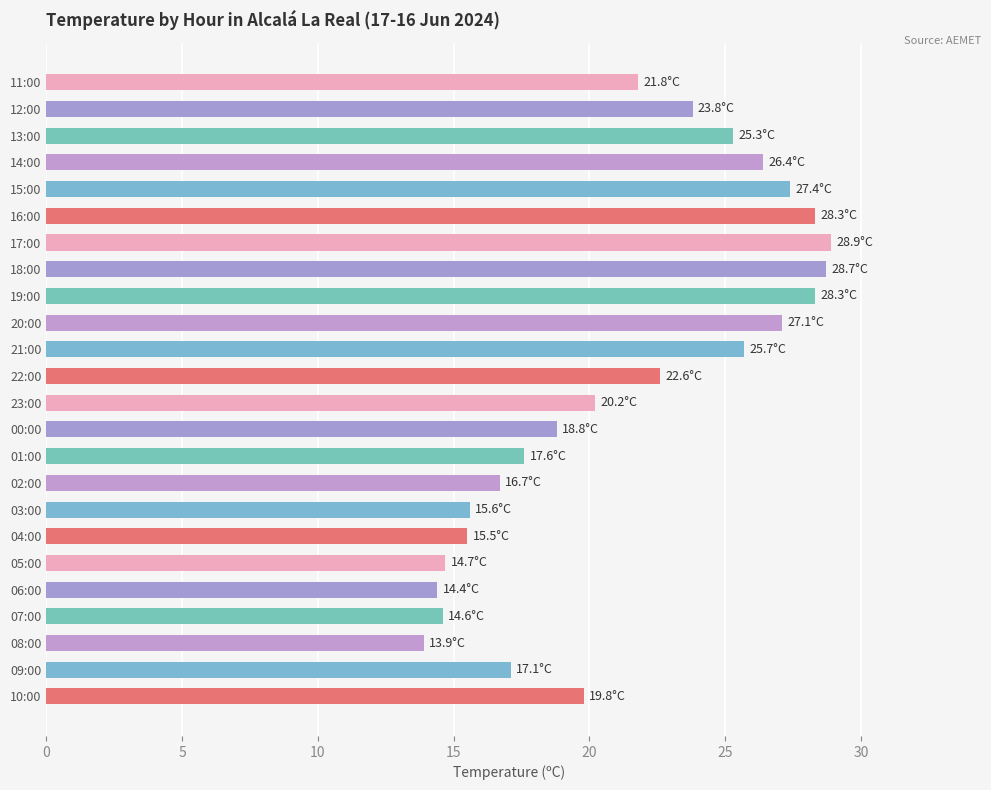

How many bars are there in total?

24